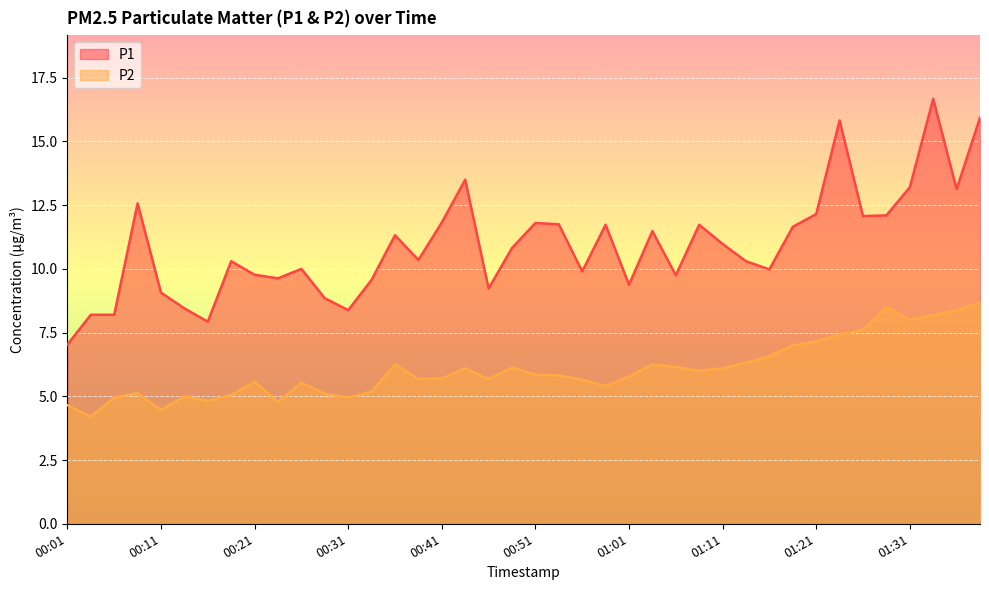

The P1 series shows 9.8 at 01:06. True or false?

True